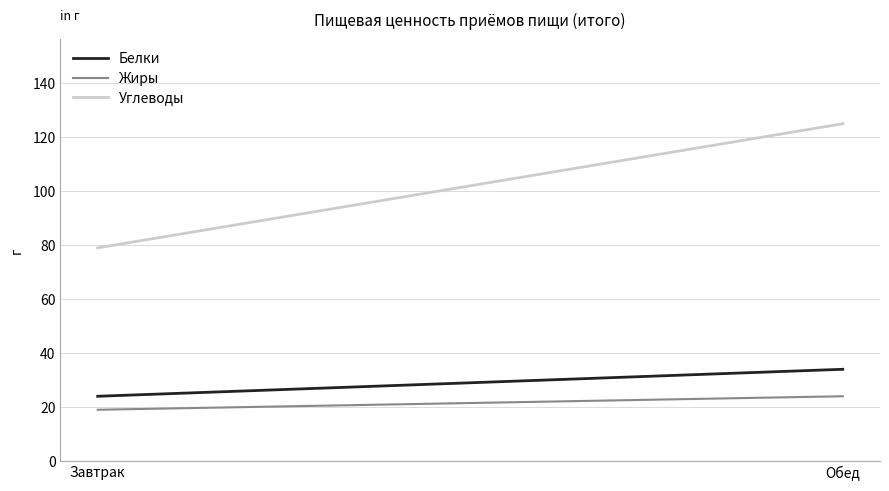

At which label is Углеводы closest to 102?

Завтрак